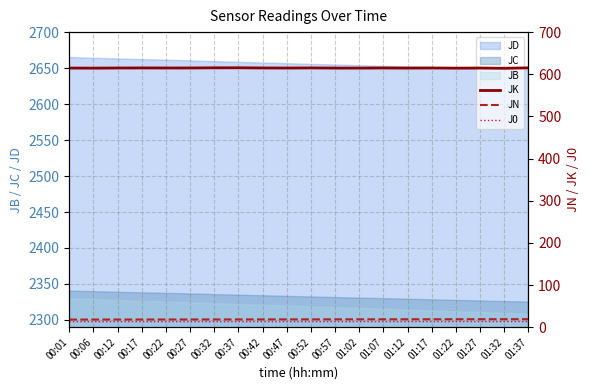

What is the spread (max minus min) of values at 01:12?

601.5